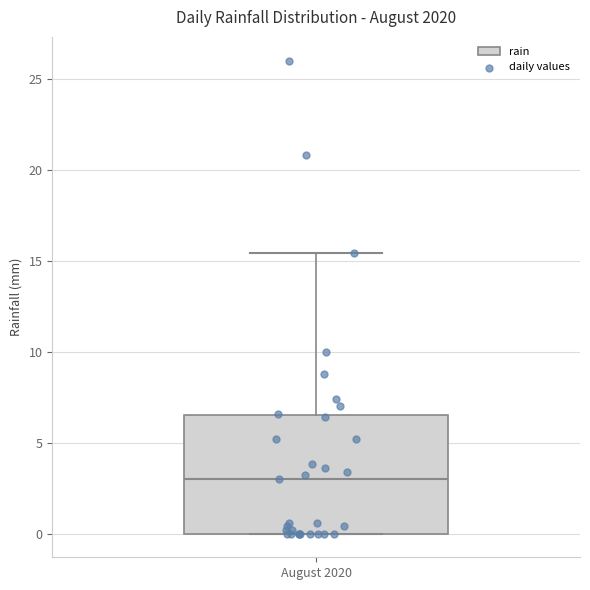

Transcribe this box plot: give where the median line is, the range the box spans, and where the two whiskers end, as read against the y-axis. The values are not printed on the chart, so give them approximately, as read against the axis.

median 3.0, box 0.0 to 6.5, whiskers 0.0 to 15.5